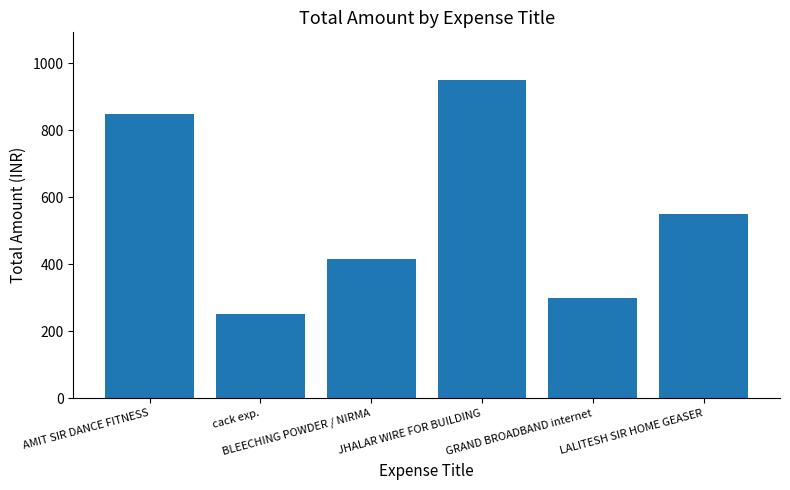

The value at LALITESH SIR HOME GEASER is 271. True or false?

False